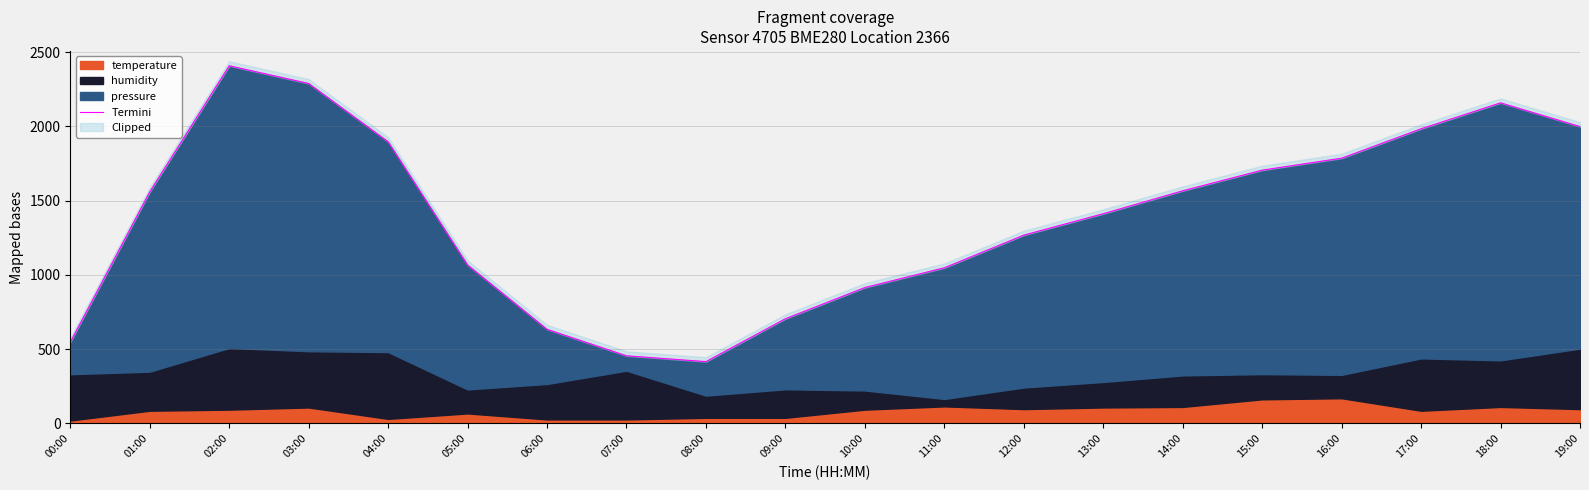

Does the chart display data point markers on the line(s)?

No